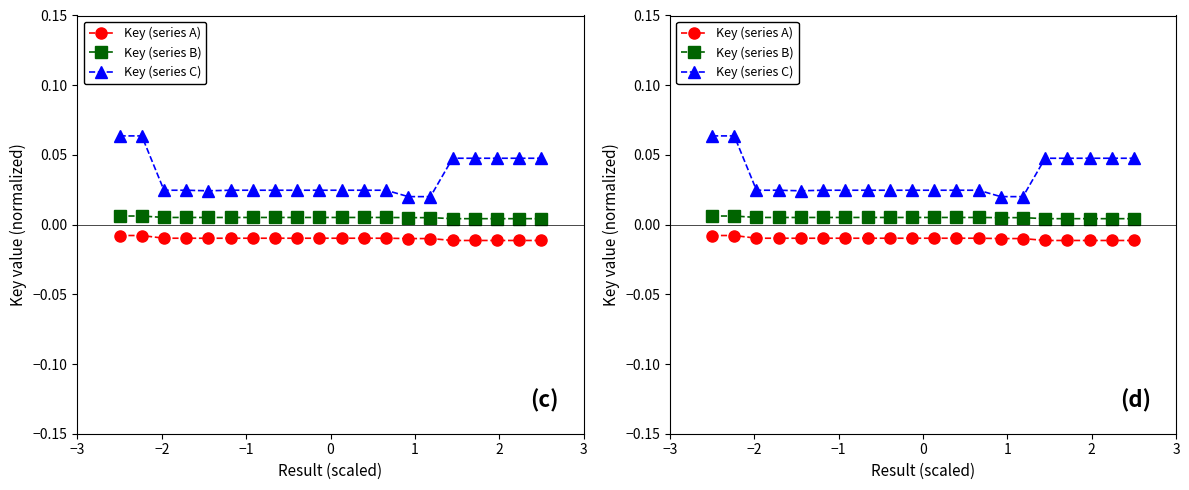

At how many categories does at least one series exceed 0?

20